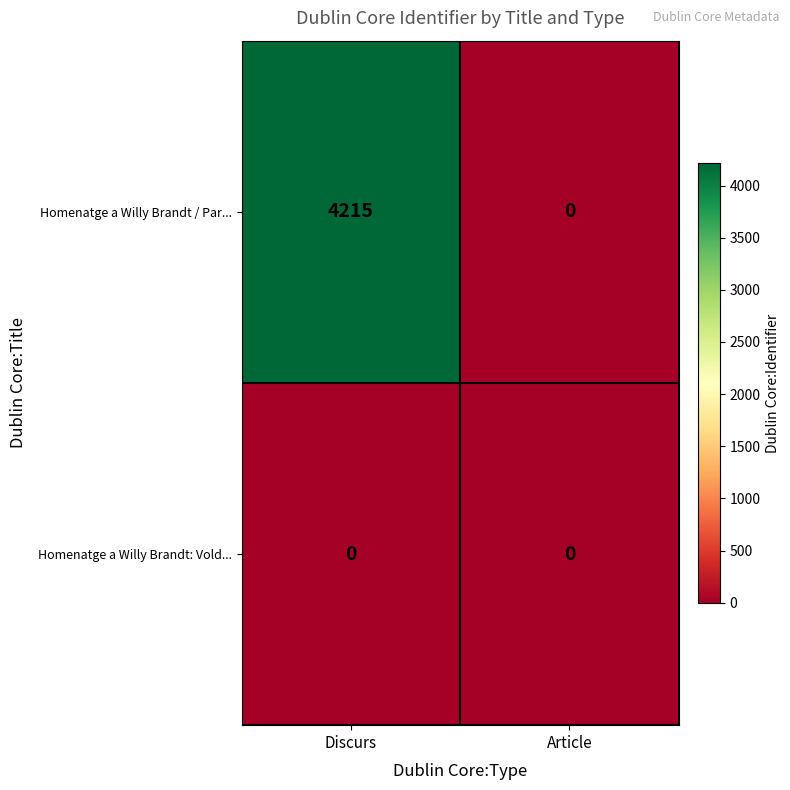

Which label corresponds to the largest value in the chart?

Discurs